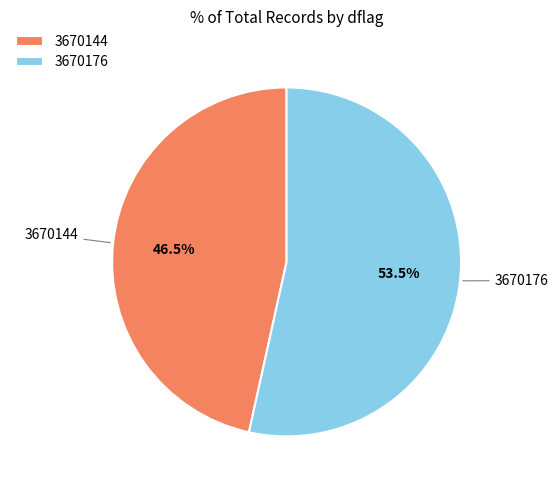

The 3670176 slice represents 62% of the pie. True or false?

False